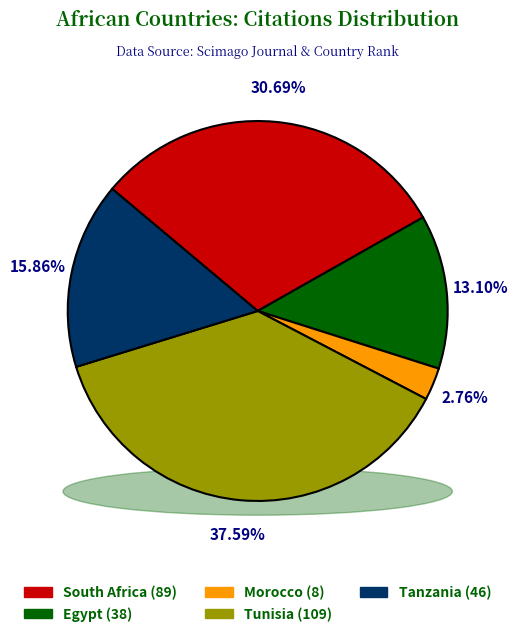

Rank the categories by value from highest to lowest.

Tunisia, South Africa, Tanzania, Egypt, Morocco